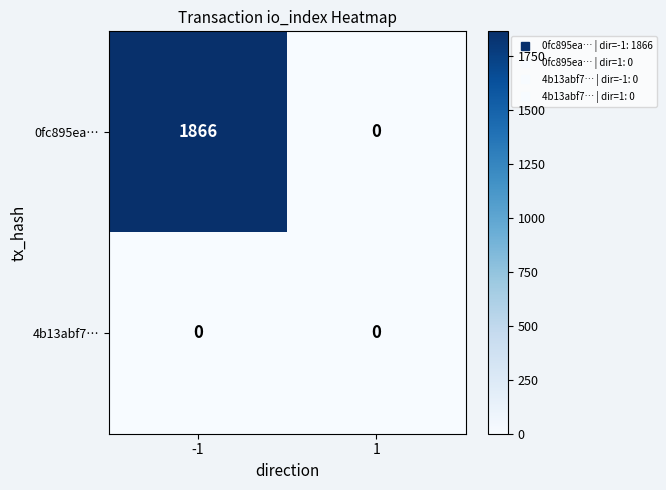

Between -1 and 1, which series saw the biggest shift?

0fc895ea…